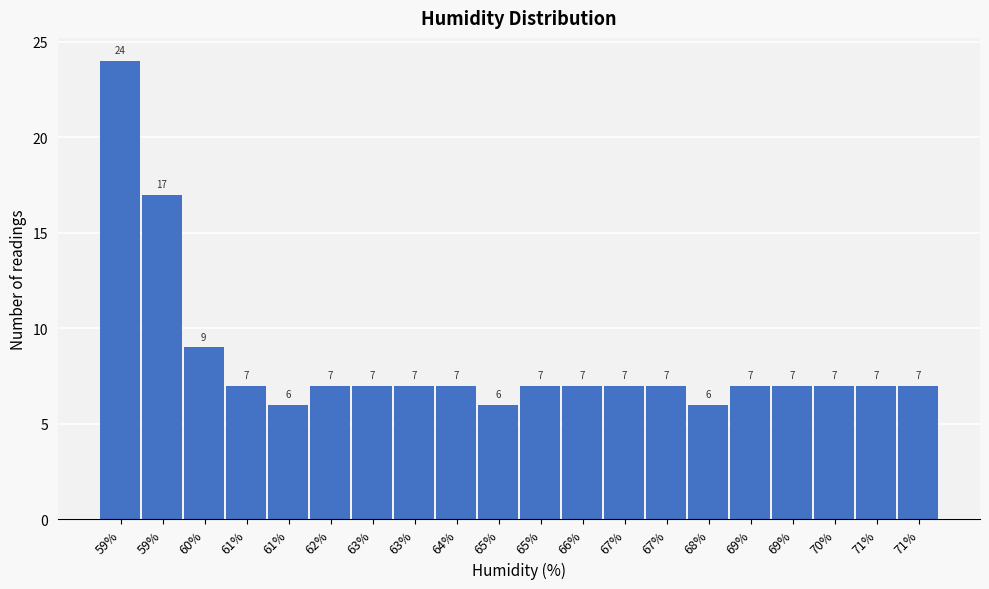

How many bars are there in total?

20